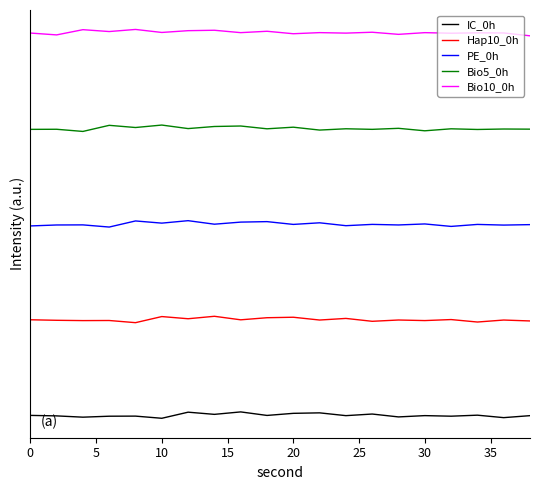

True or false: Bio10_0h and PE_0h cross at least once.

False